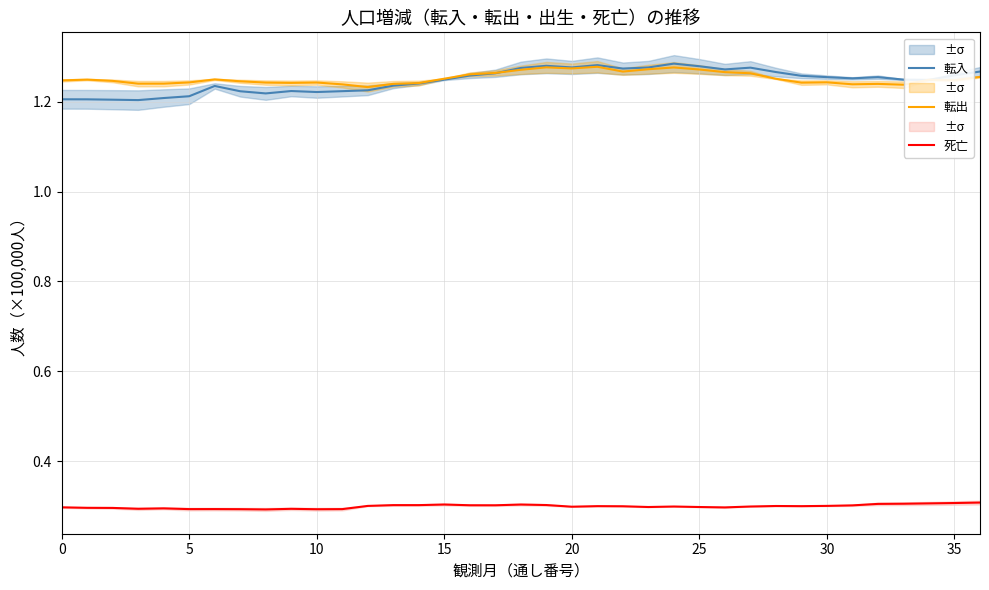

Does the chart display data point markers on the line(s)?

No